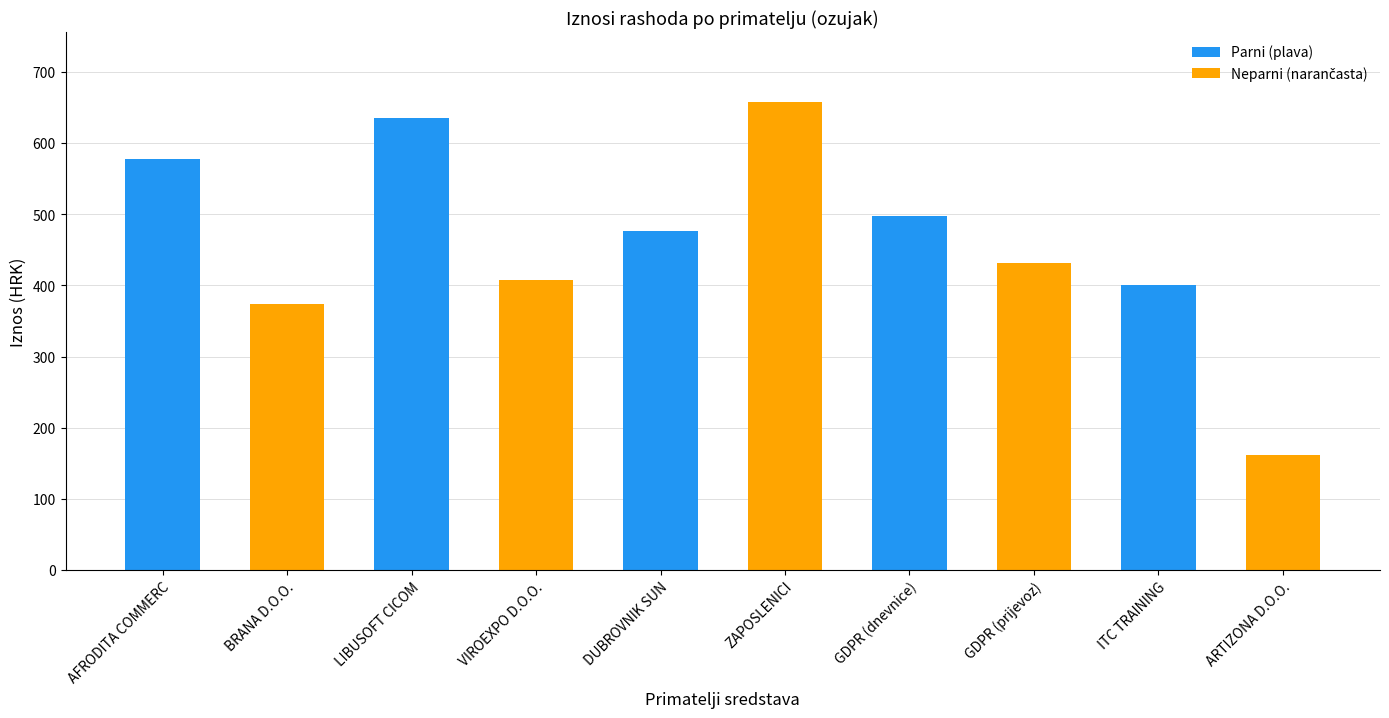

Does the chart contain stacked bars?

No